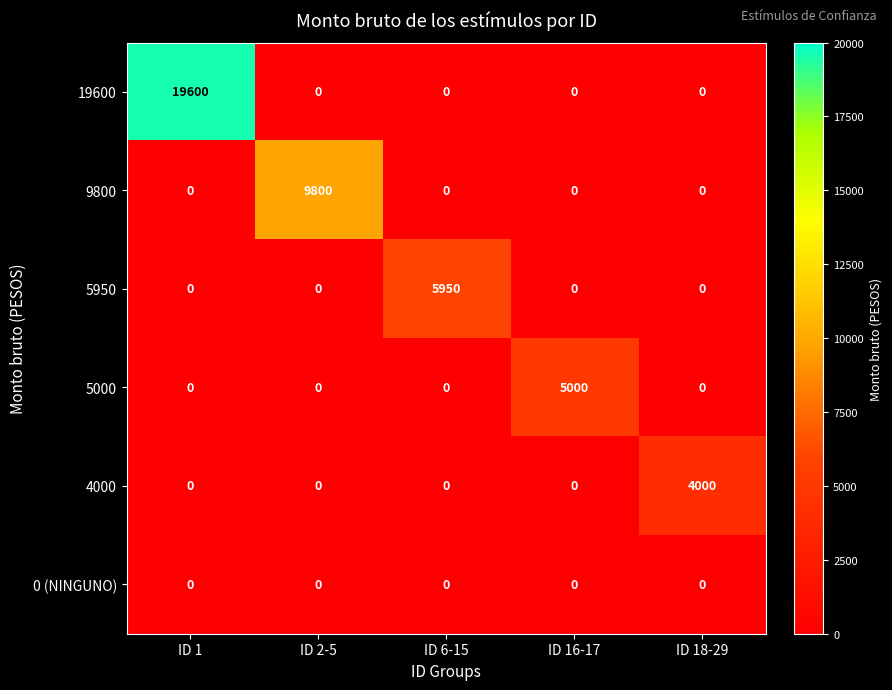

Reading left to right, what are all the values shown in this chart?

19600: ID 1=19600	ID 2-5=0	ID 6-15=0	ID 16-17=0	ID 18-29=0
9800: ID 1=0	ID 2-5=9800	ID 6-15=0	ID 16-17=0	ID 18-29=0
5950: ID 1=0	ID 2-5=0	ID 6-15=5950	ID 16-17=0	ID 18-29=0
5000: ID 1=0	ID 2-5=0	ID 6-15=0	ID 16-17=5000	ID 18-29=0
4000: ID 1=0	ID 2-5=0	ID 6-15=0	ID 16-17=0	ID 18-29=4000
0 (NINGUNO): ID 1=0	ID 2-5=0	ID 6-15=0	ID 16-17=0	ID 18-29=0